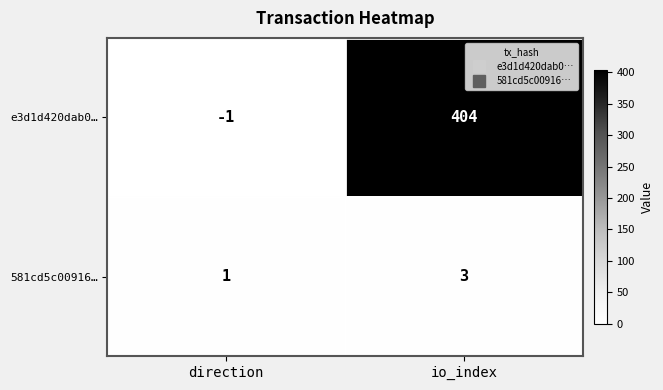

Which series has the largest total across all categories?

e3d1d420dab0…